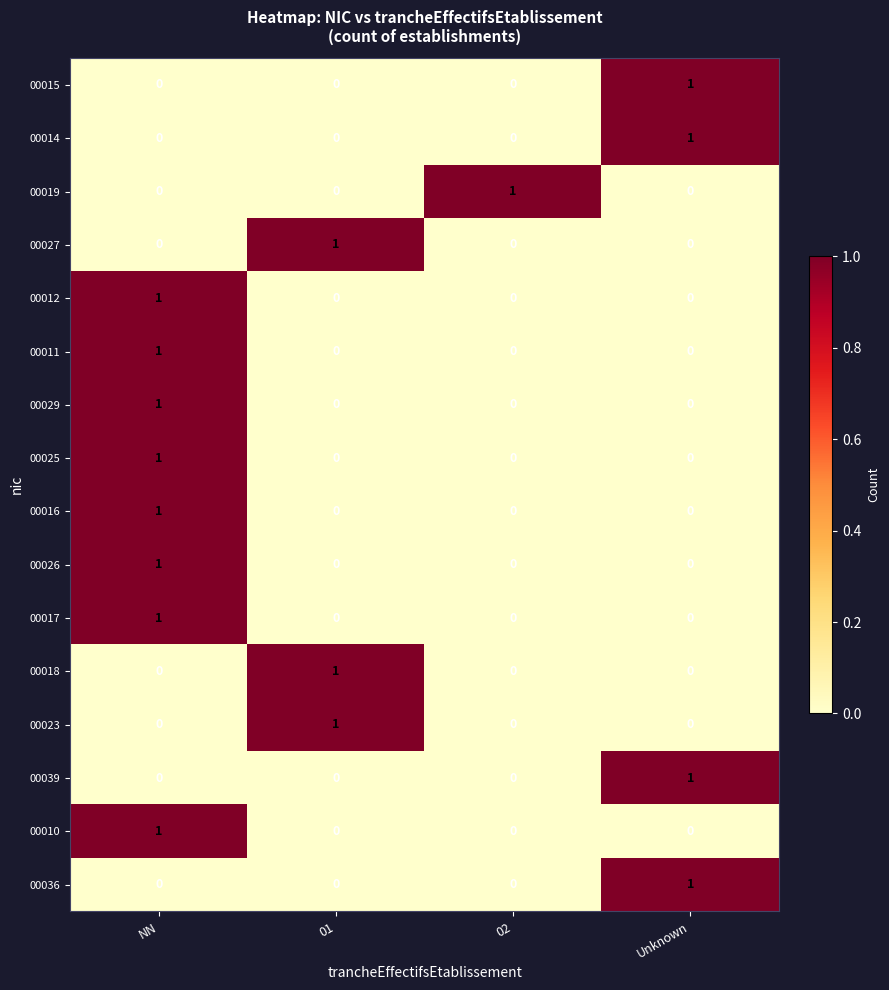

Which category has the highest value in the 00017 series?

NN